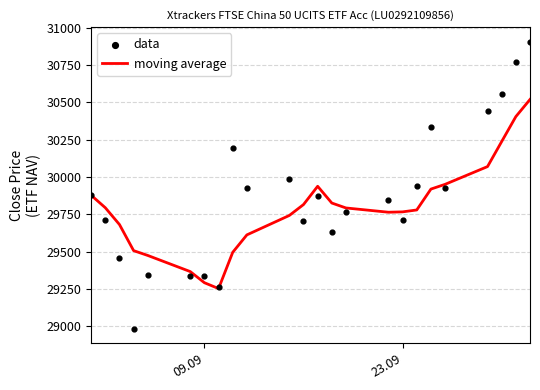

What is the minimum value for moving average?

29252.0